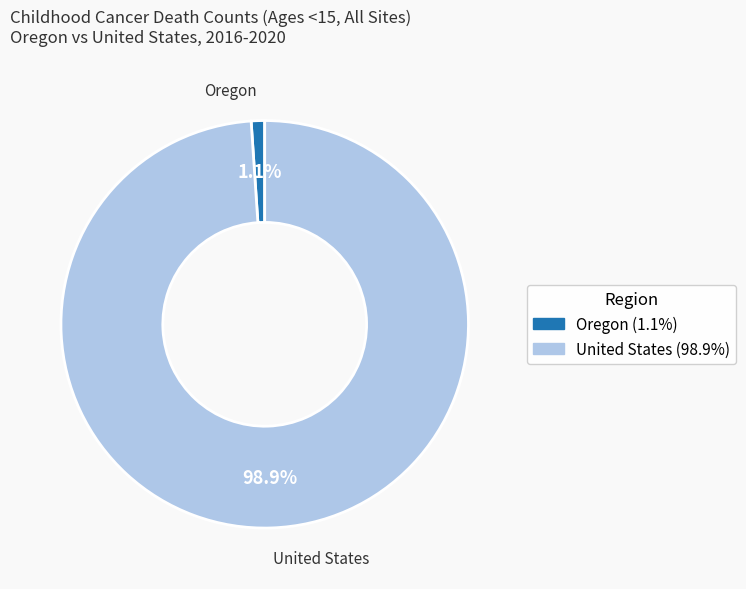

How many slices are in this pie chart?

2